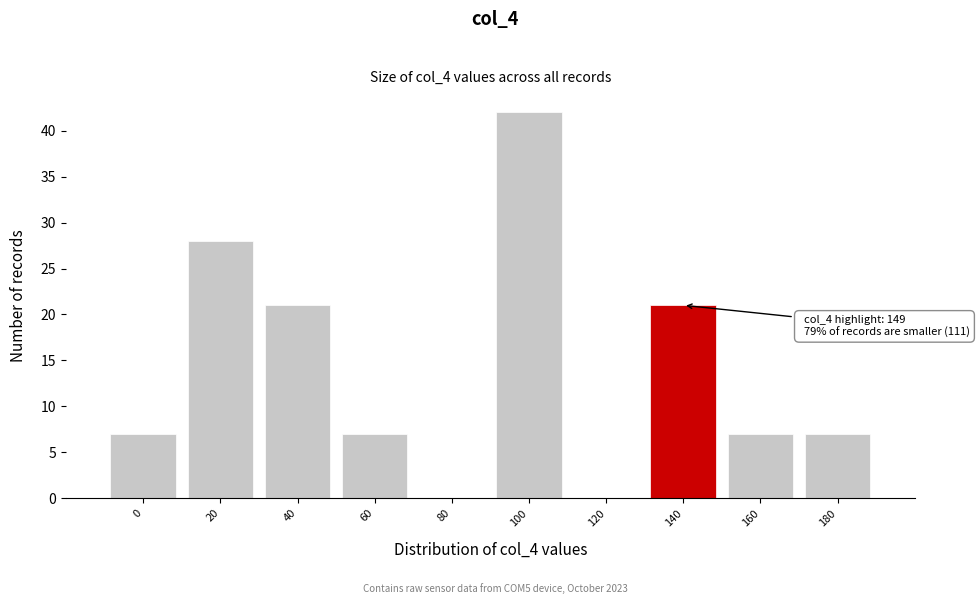

Reading left to right, transcribe all the data shown in this chart.

0=7	20=28	40=21	60=7	80=0	100=42	120=0	140=21	160=7	180=7